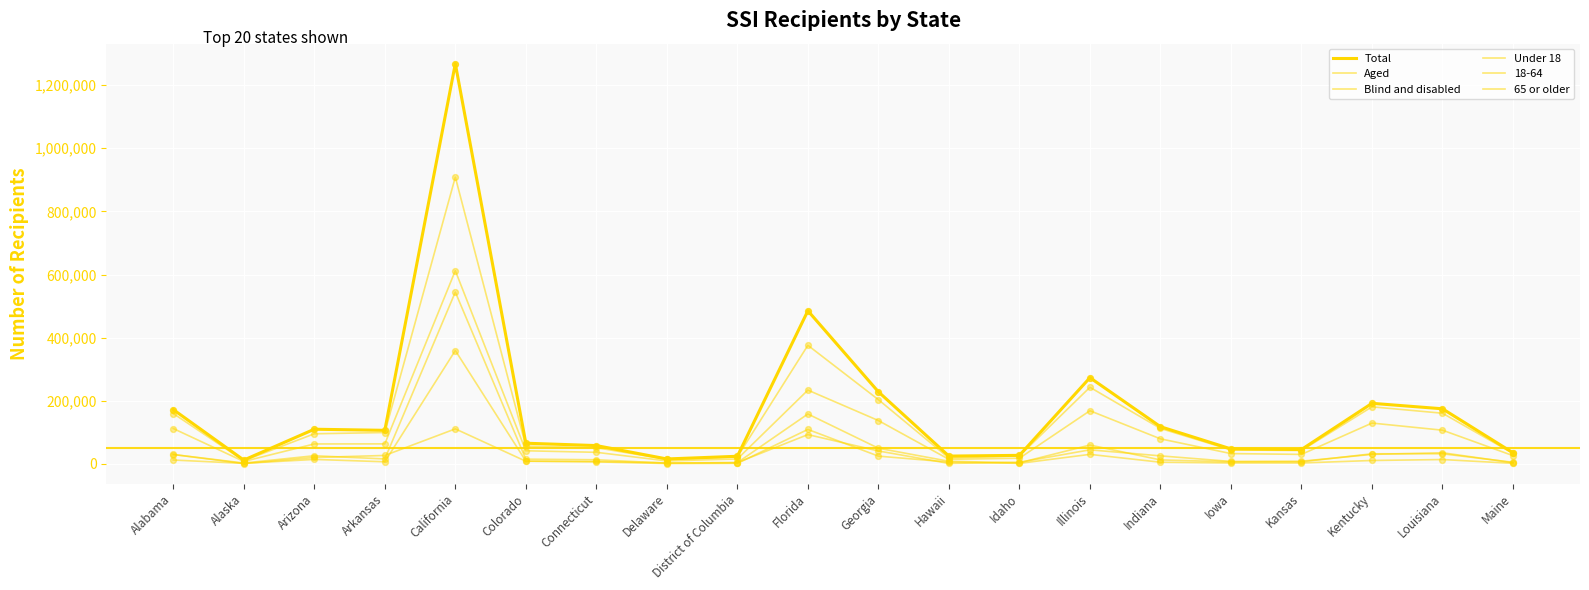

Does the chart have visible grid lines?

Yes